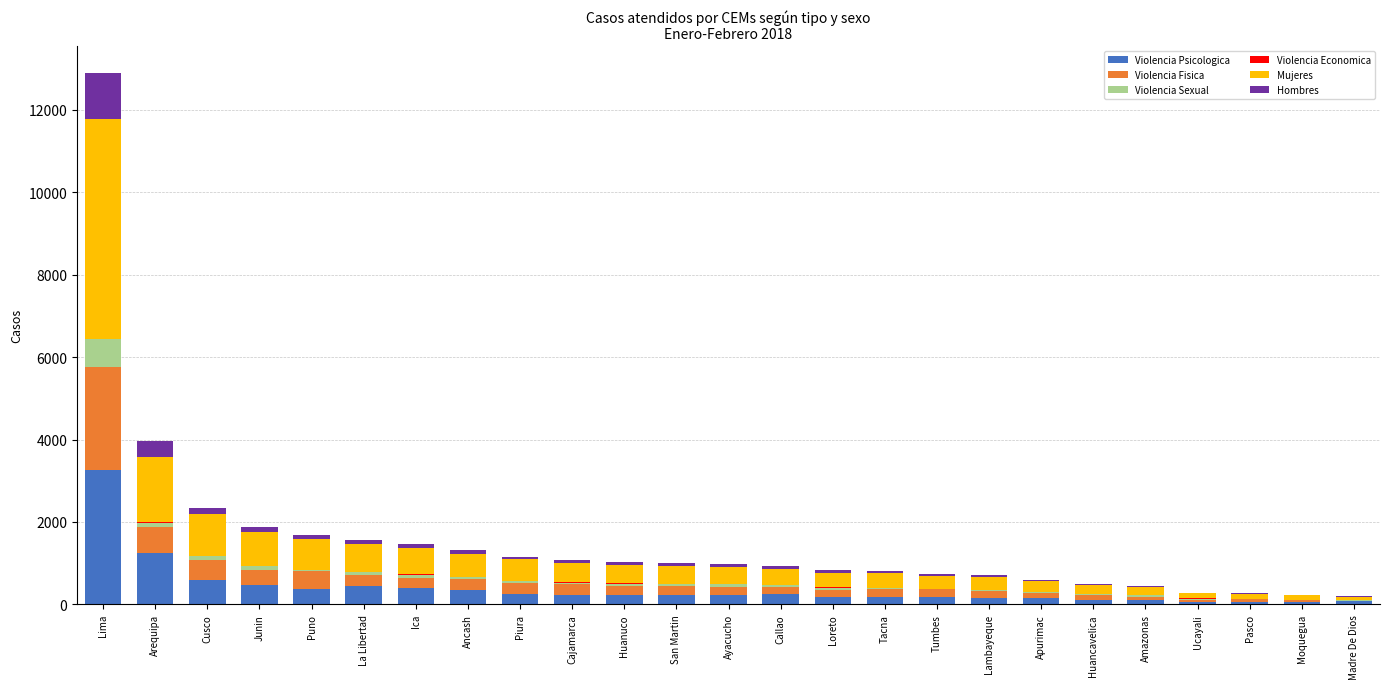

How many distinct data groups are displayed?

6